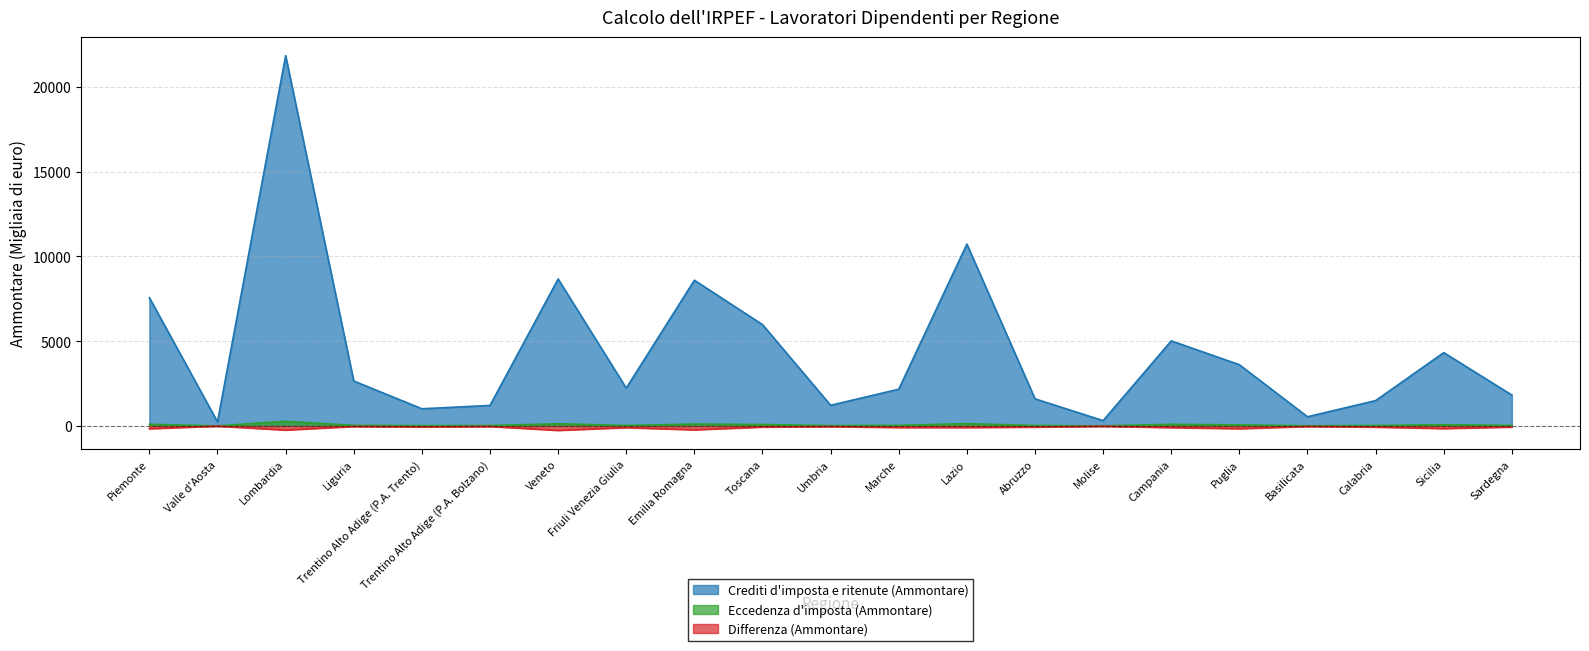

True or false: Eccedenza d'imposta (Ammontare) and Differenza (Ammontare) cross at least once.

False